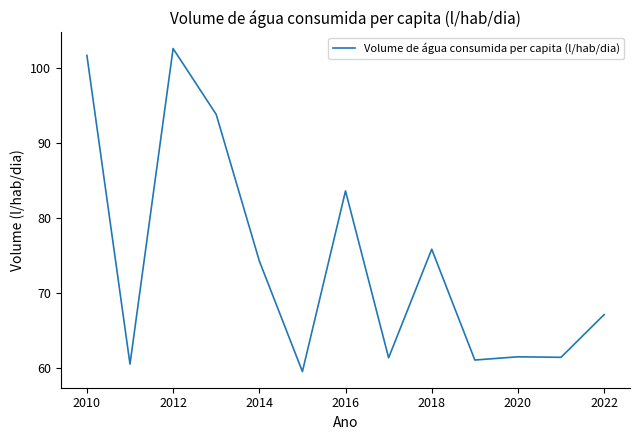

Count the number of categories in the chart.

13